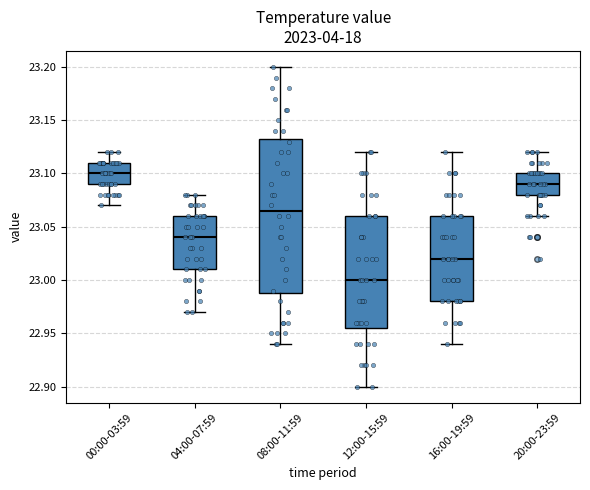

Which box has the highest median line?

00:00-03:59